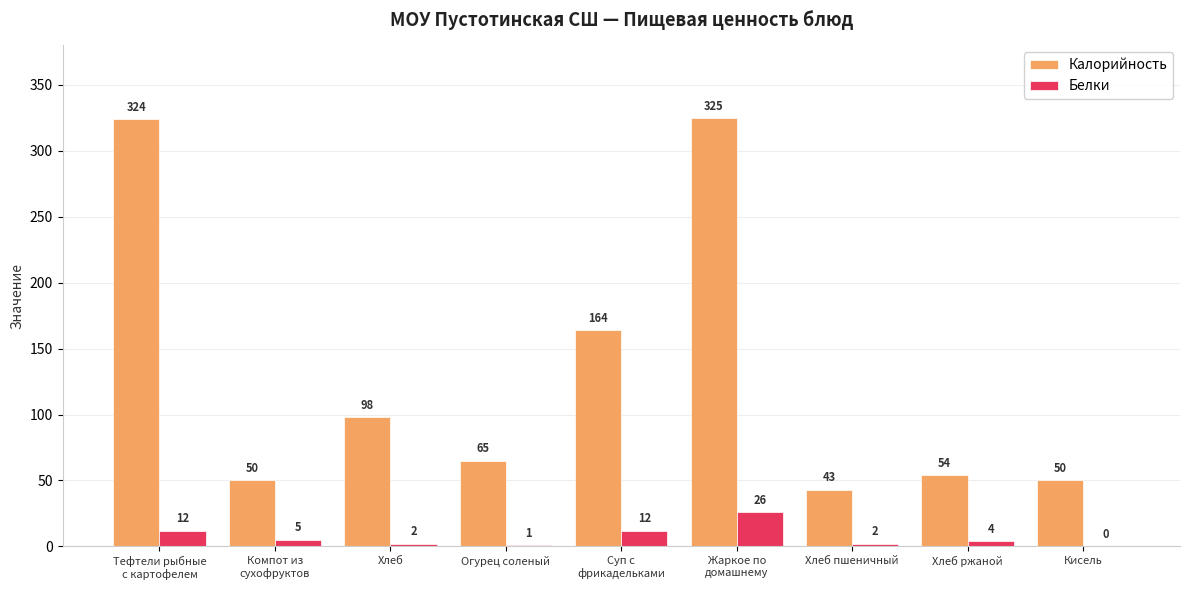

What is the spread (max minus min) of values at Тефтели рыбные
с картофелем?

312